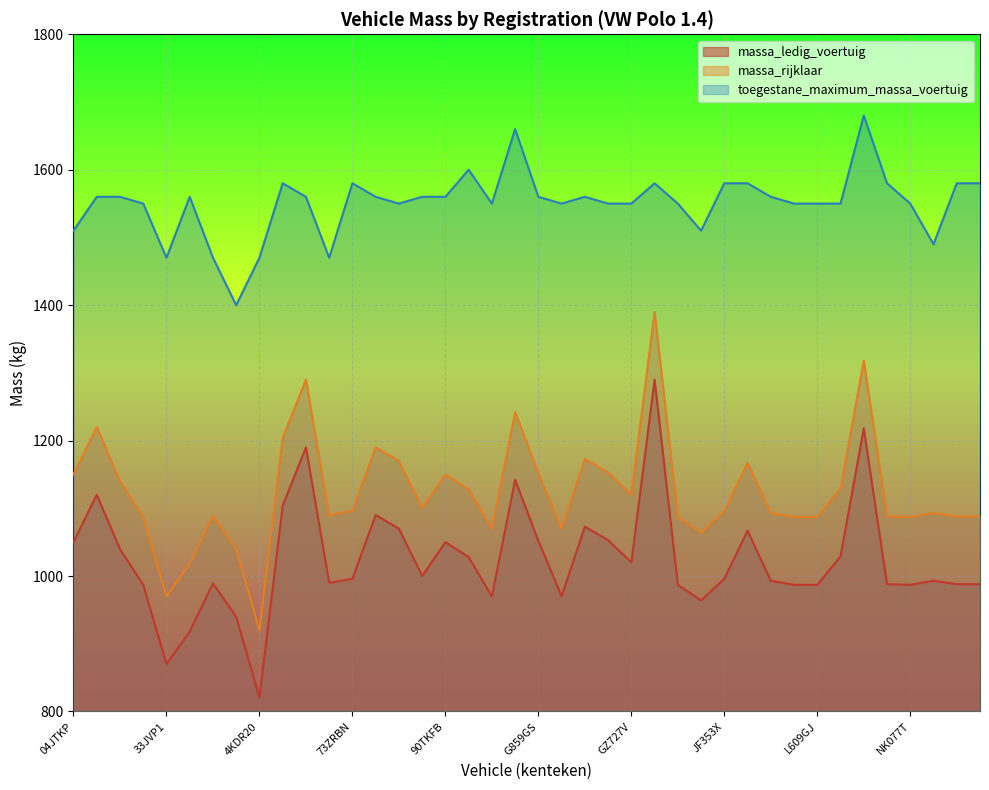

What is the difference between the toegestane_maximum_massa_voertuig values at G859SF and 16ZSP8?

10